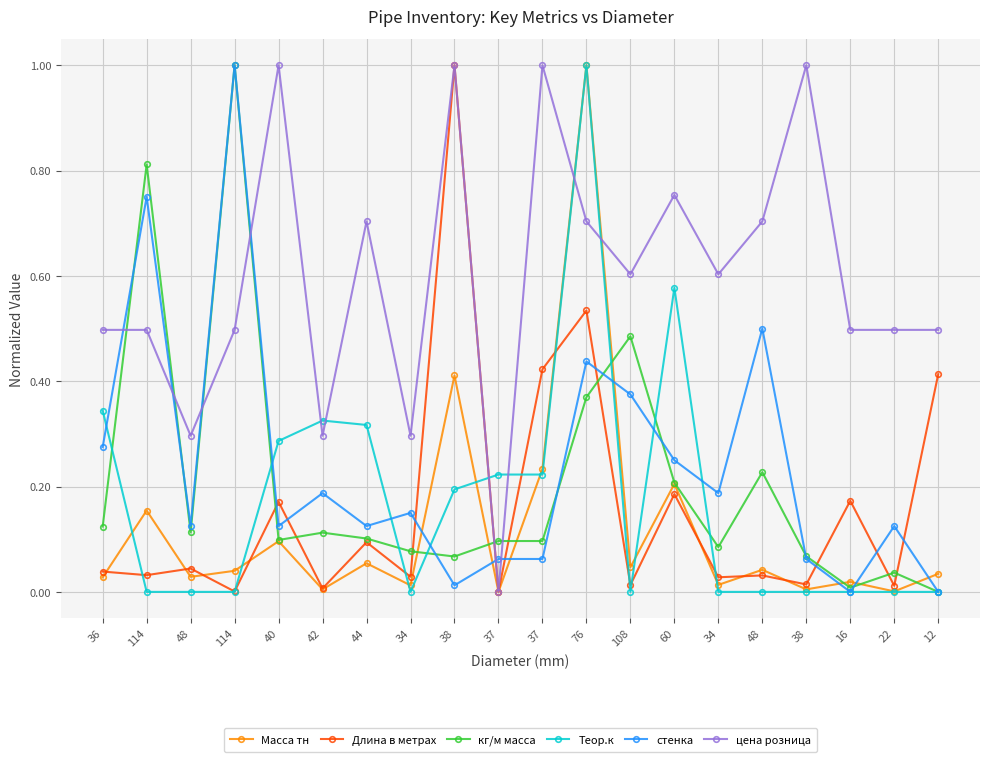

Rank the series by their maximum value, from lowest to highest.

Масса тн, Длина в метрах, кг/м масса, Теор.к, стенка, цена розница